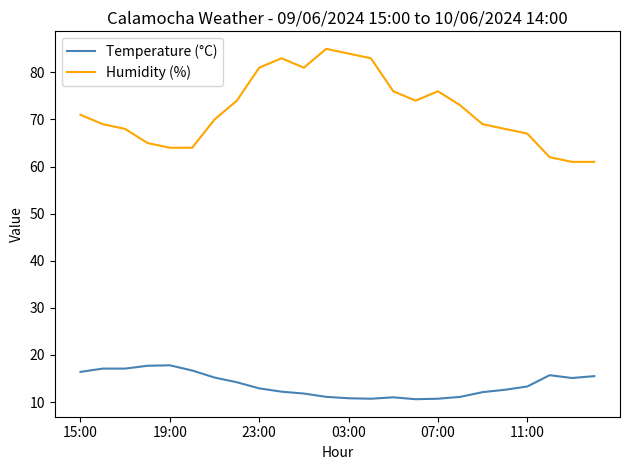

What is the difference between the maximum and minimum values in the Humidity (%) series?

24.0